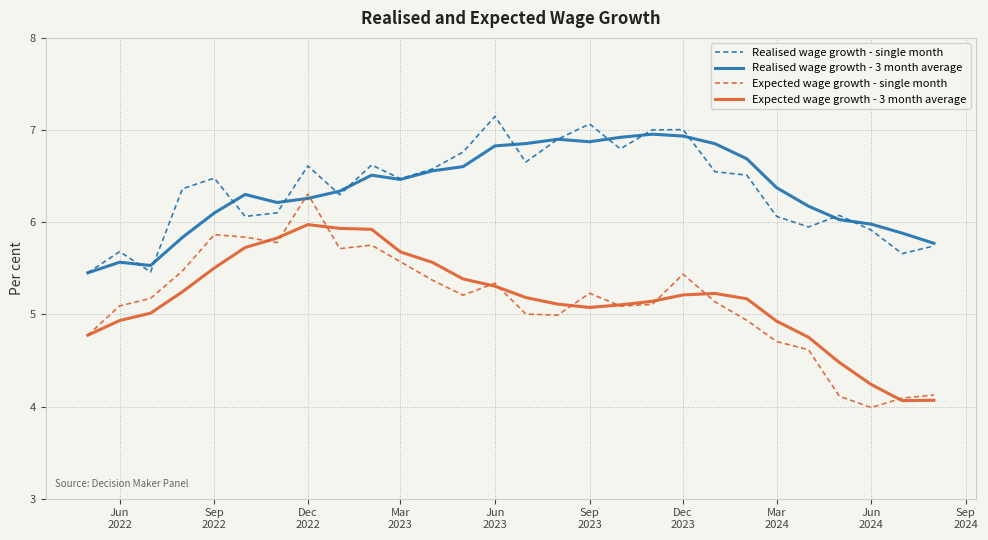

What is the greatest value displayed?

7.1